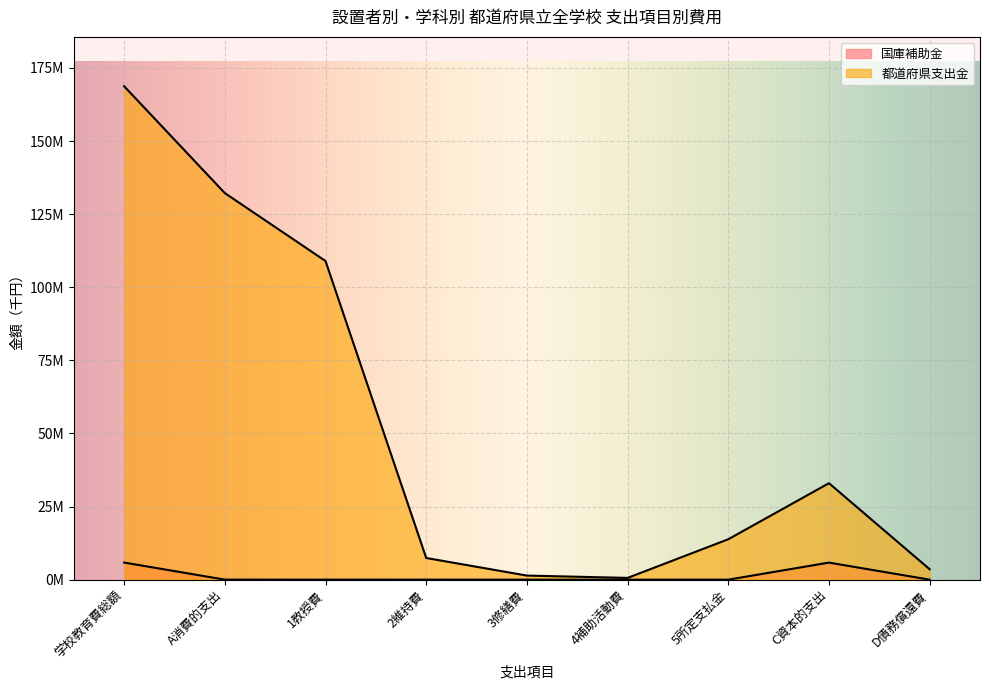

In 国庫補助金, how many points are higher than both neighbors (excluding endpoints)?

2